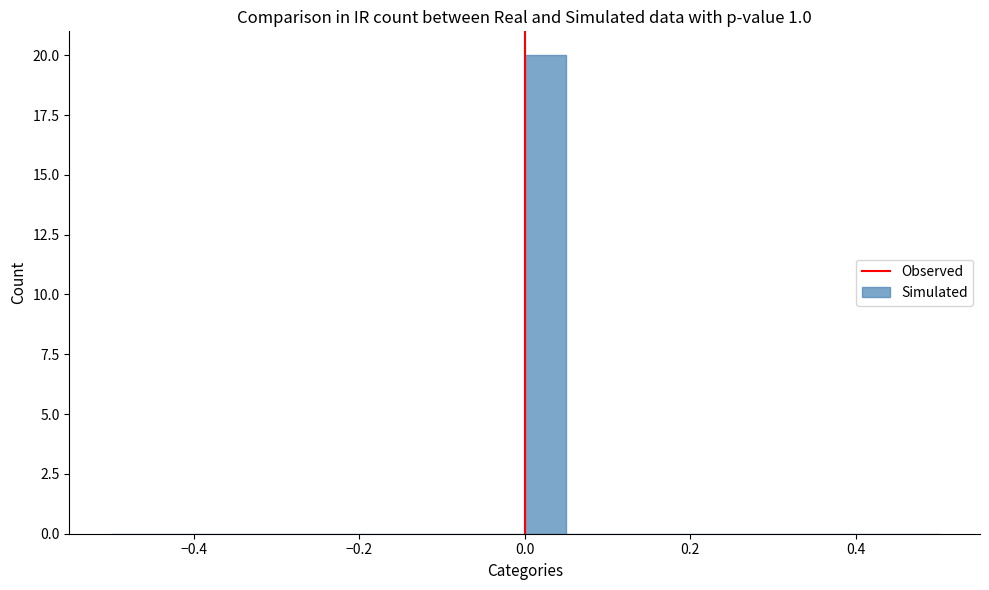

Read against the x-axis, roughly where is the centre of the tallest bar?

0.02